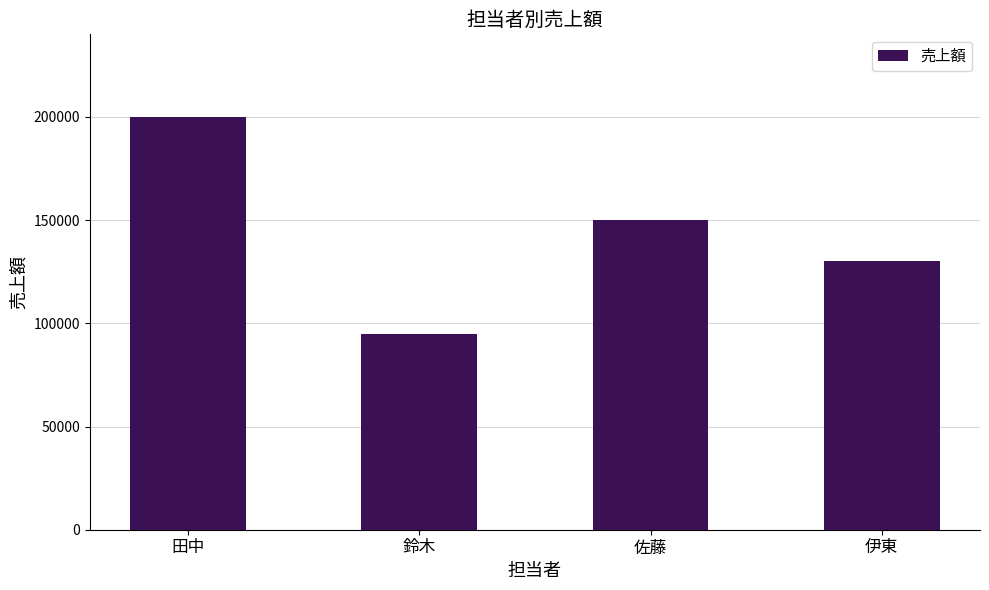

What is the change in value from 鈴木 to 佐藤?

+55000